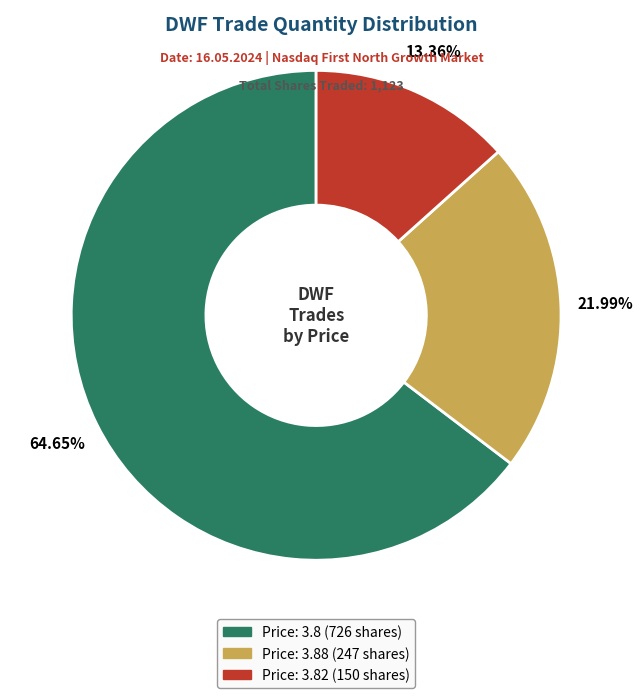

Does any single category account for the majority?

Yes